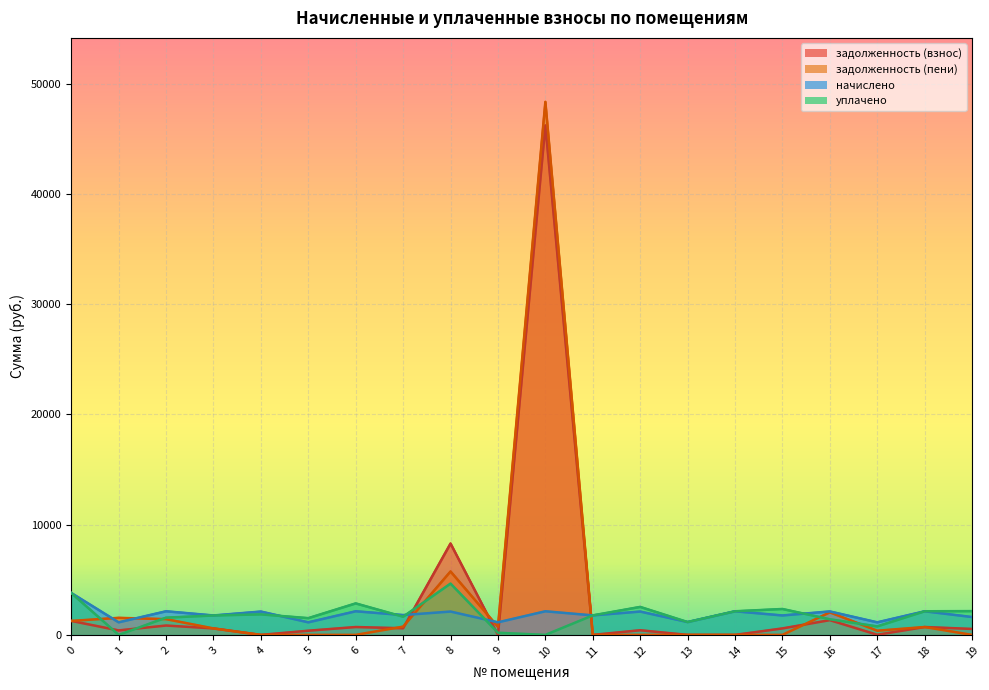

Reading left to right, transcribe all the data shown in this chart.

задолженность (взнос): 0=1268.3	1=406.1	2=848.6	3=587.5	4=0.0	5=379.8	6=714.0	7=599.8	8=8288.0	9=0.0	10=46199.3	11=0.0	12=421.7	13=0.0	14=0.0	15=587.5	16=1336.8	17=11.8	18=714.0	19=539.5
задолженность (пени): 0=1268.3	1=1545.3	2=1428.1	3=587.5	4=0.0	5=0.0	6=0.0	7=749.8	8=5751.8	9=728.1	10=48341.4	11=0.0	12=0.0	13=0.0	14=0.0	15=0.0	16=2046.0	17=379.8	18=714.0	19=0.0
начислено: 0=3805.0	1=1139.3	2=2142.2	3=1762.4	4=2116.3	5=1139.3	6=2142.2	7=1799.2	8=2116.3	9=1139.3	10=2142.2	11=1769.8	12=2116.3	13=1165.1	14=2142.2	15=1762.4	16=2127.4	17=1139.3	18=2142.2	19=1618.6
уплачено: 0=3805.0	1=0.0	2=1562.7	3=1762.4	4=1861.4	5=1519.0	6=2856.2	7=1649.2	8=4652.5	9=195.5	10=0.0	11=1769.8	12=2538.1	13=1165.1	14=2142.2	15=2349.8	16=1418.3	17=771.3	18=2142.2	19=2158.1